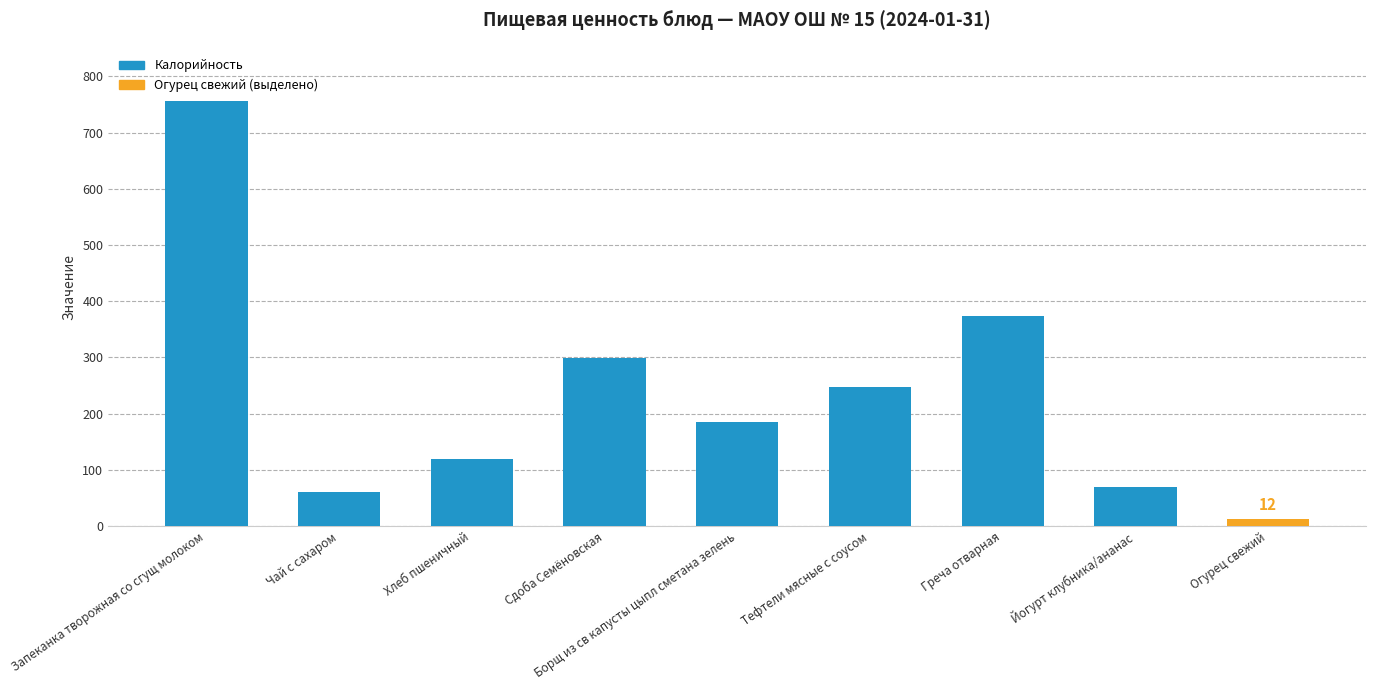

Which has a higher value, Тефтели мясные с соусом or Сдоба Семёновская?

Сдоба Семёновская